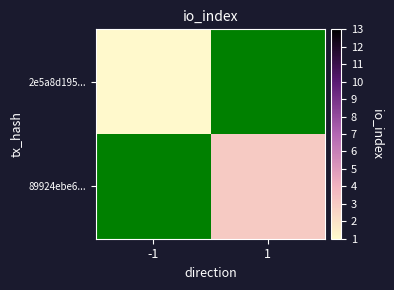

At which category is the sum across all series the highest?

1